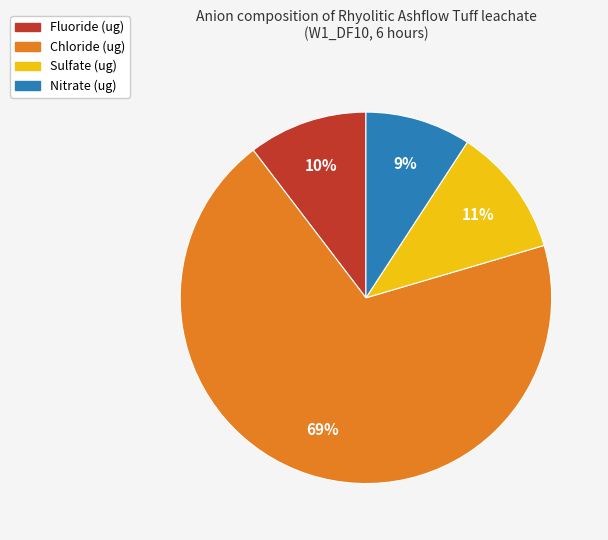

Is there any slice that represents more than half of the pie?

Yes